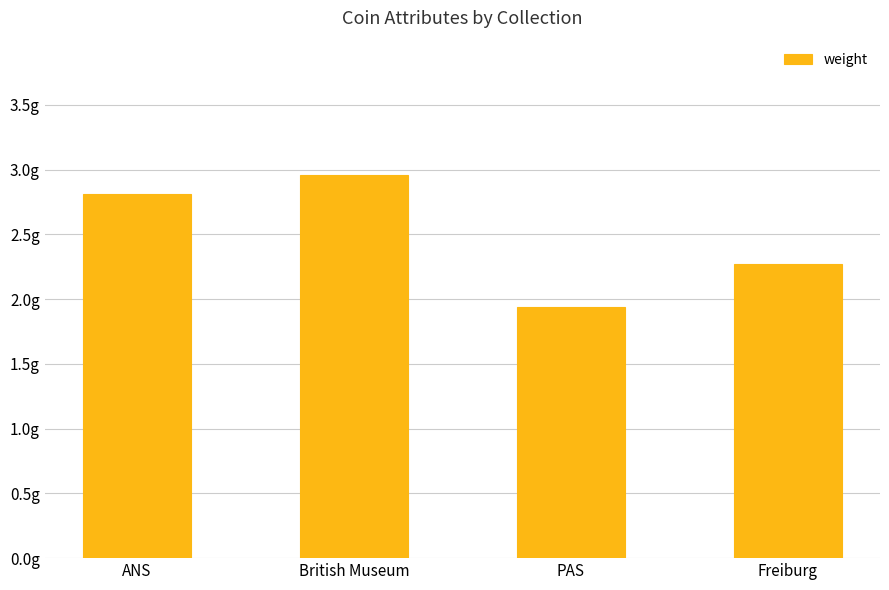

Reading right to left, extract all data points from this chart.

2.3	1.9	3.0	2.8